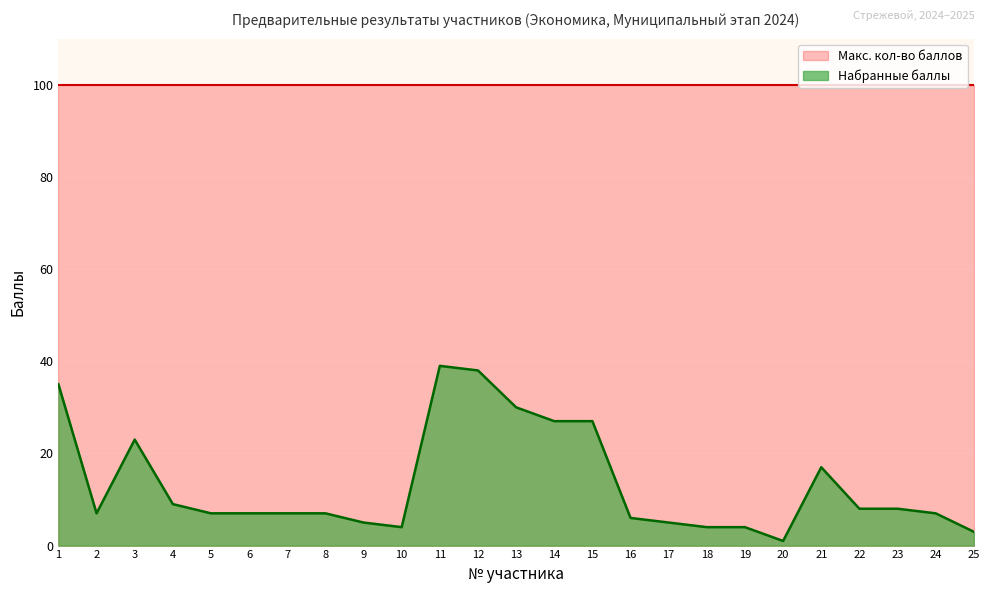

What is the approximate value at 16, to the nearest 5?

5